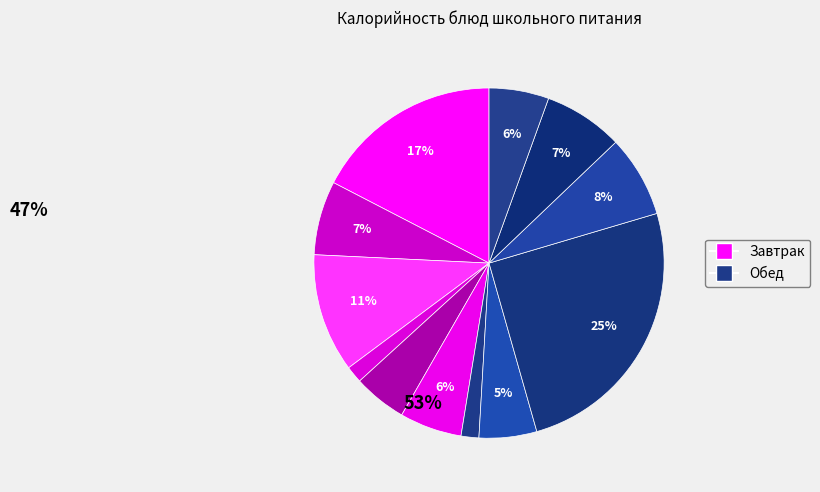

How many slices are in this pie chart?

12